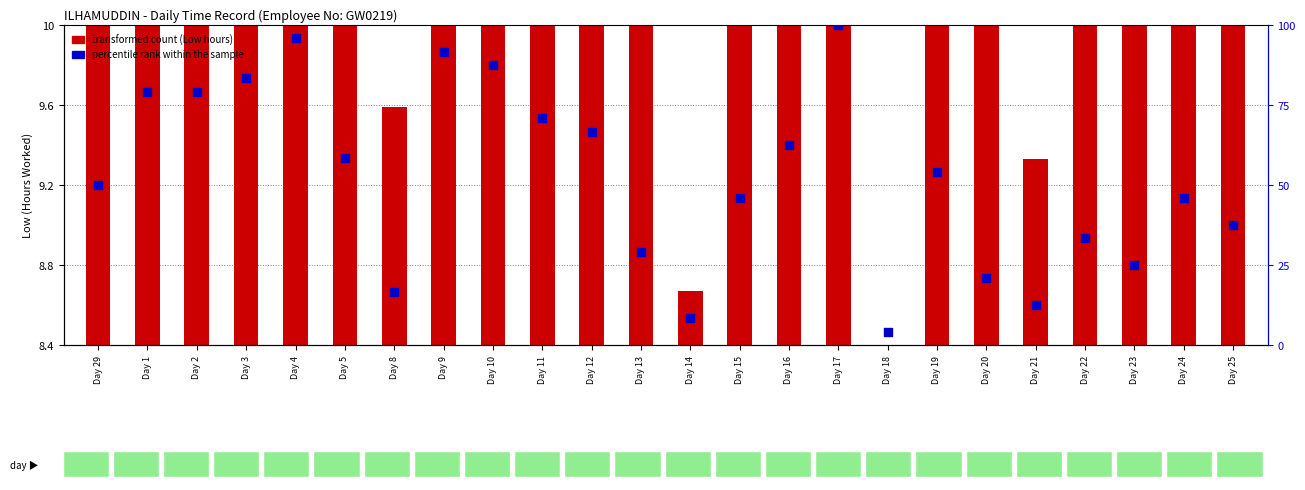

Which series contains the lowest Y value?

transformed count